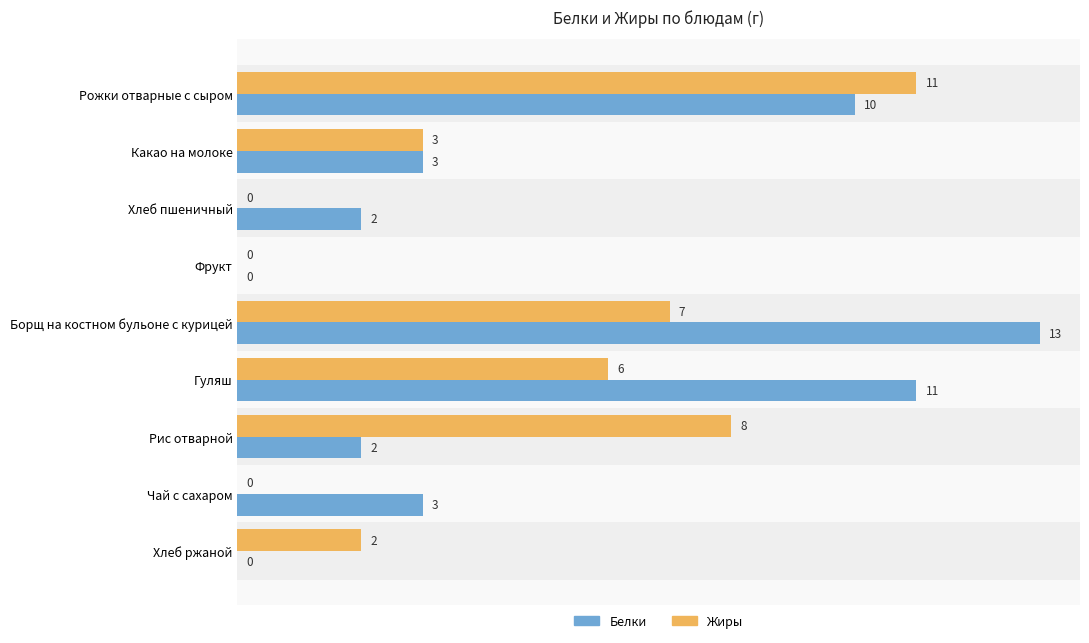

Is it true that Белки equals 7 at Хлеб ржаной?

False